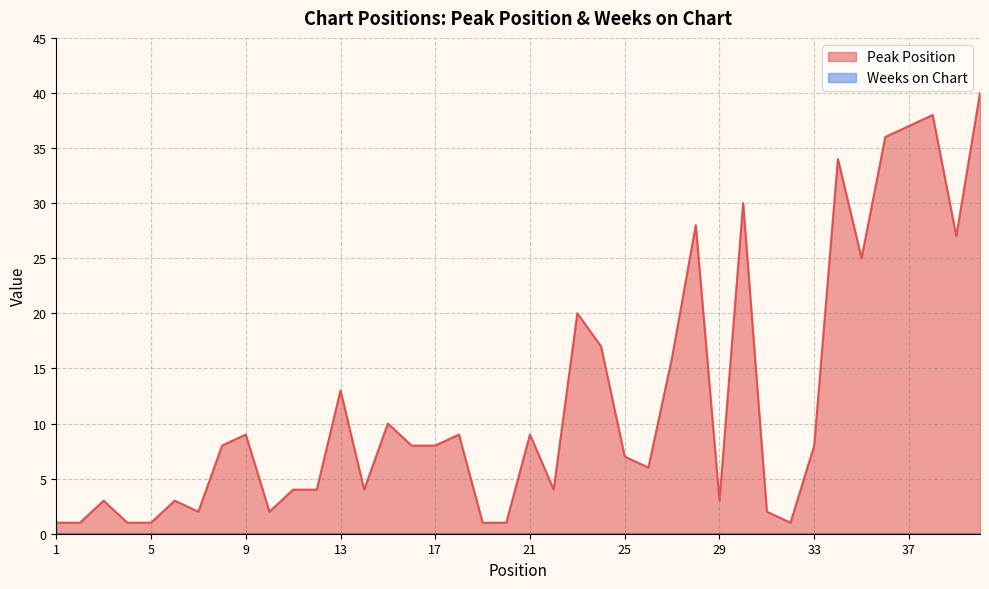

Which has a higher value, 20 or 23?

23